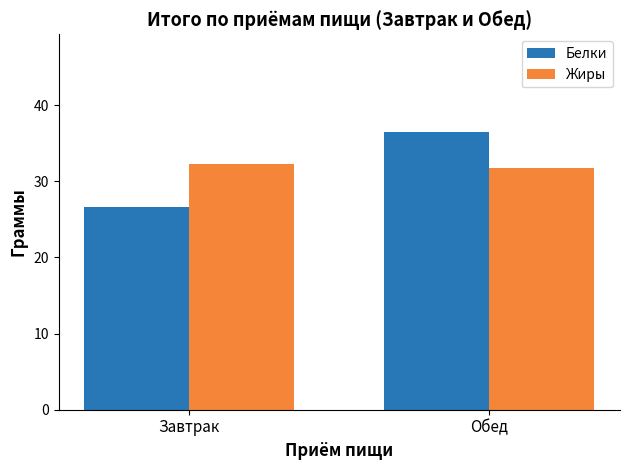

At how many categories does at least one series exceed 35?

1